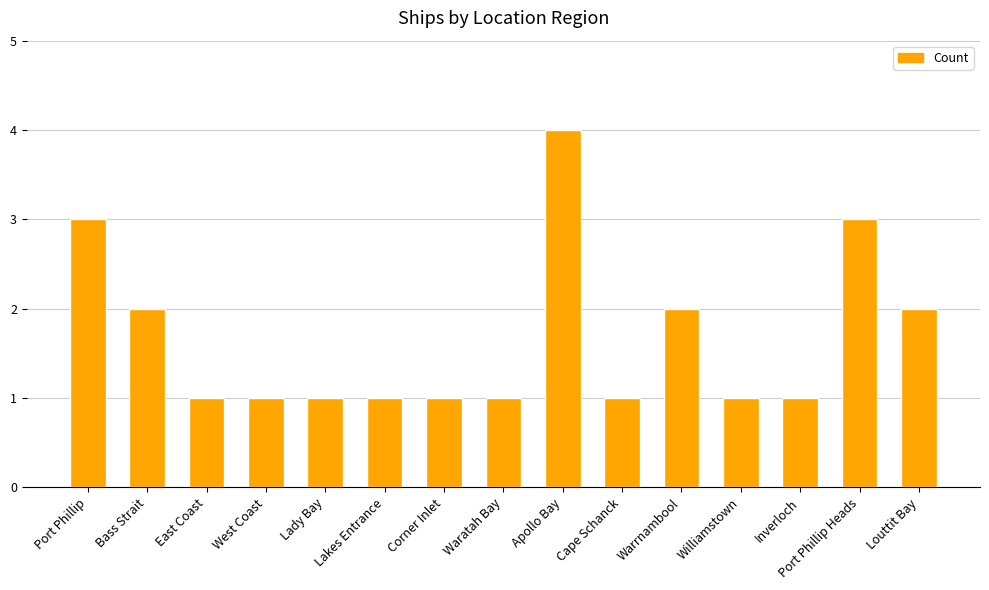

Which category has the highest value across all series?

Apollo Bay